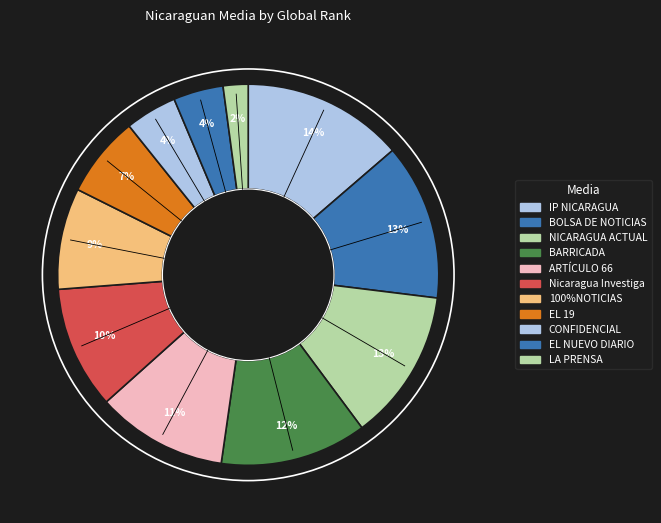

How many segments does this pie chart have?

11